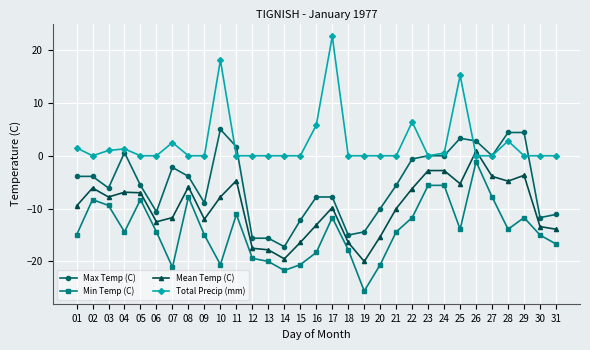

True or false: Total Precip (mm) has a value of 0.0 at 05.

True